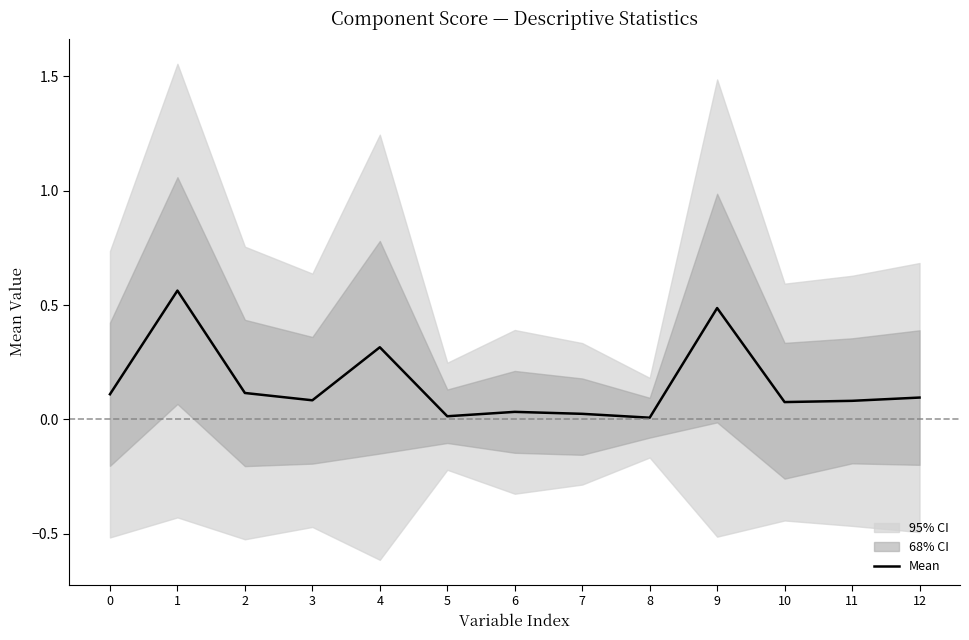

Rank the categories by value from lowest to highest.

8, 5, 7, 6, 10, 11, 3, 12, 0, 2, 4, 9, 1